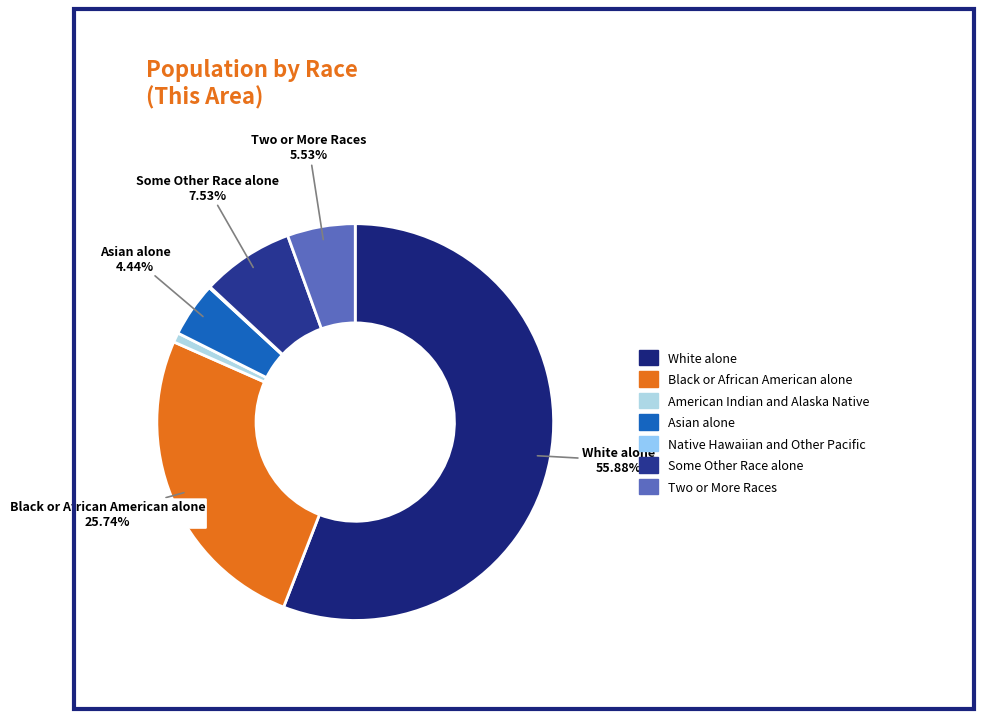

To the nearest percent, what portion does Black or African American alone represent?

26%